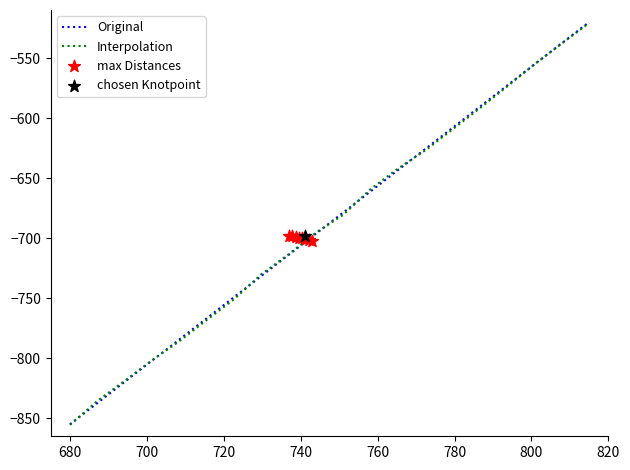

Which series reaches the maximum Y coordinate?

Original